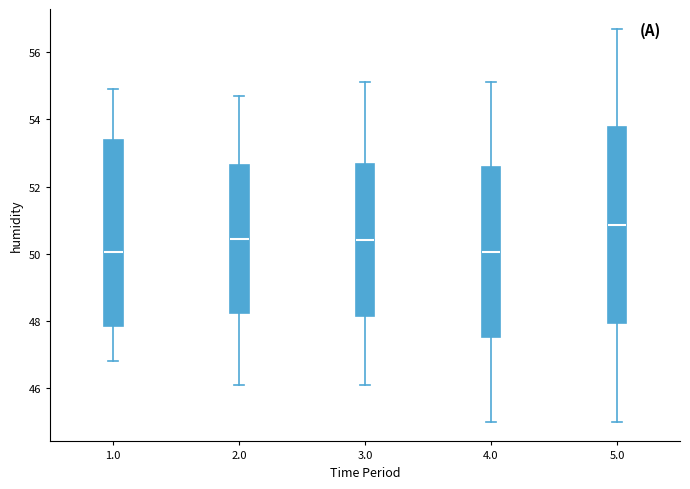

Which box is the tallest, from its lower edge to its upper edge?

5.0